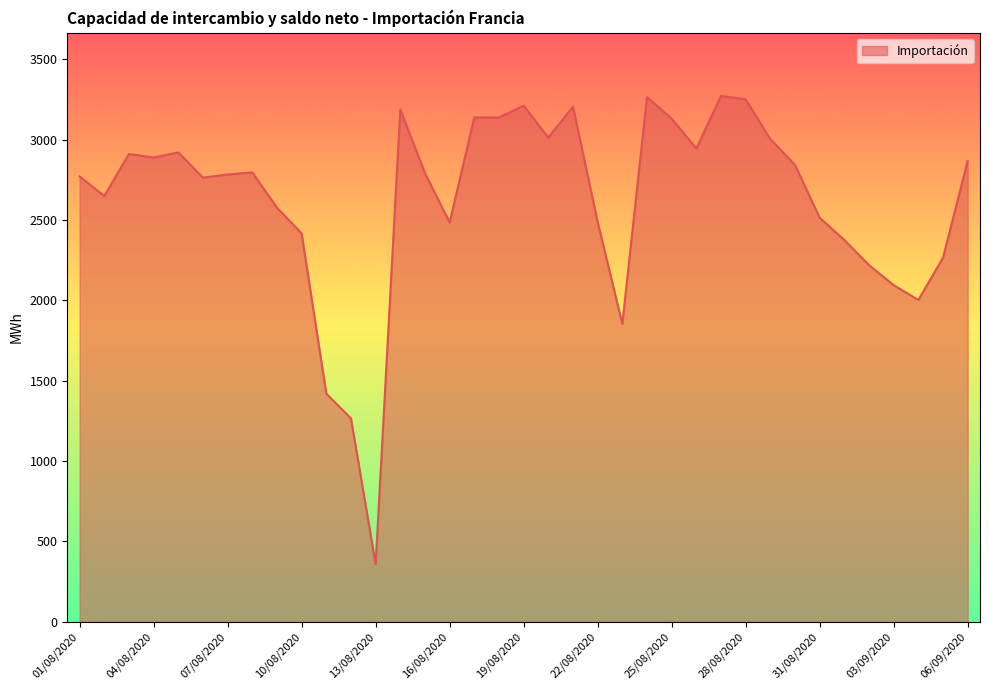

What is the maximum value shown in the chart?

3271.6